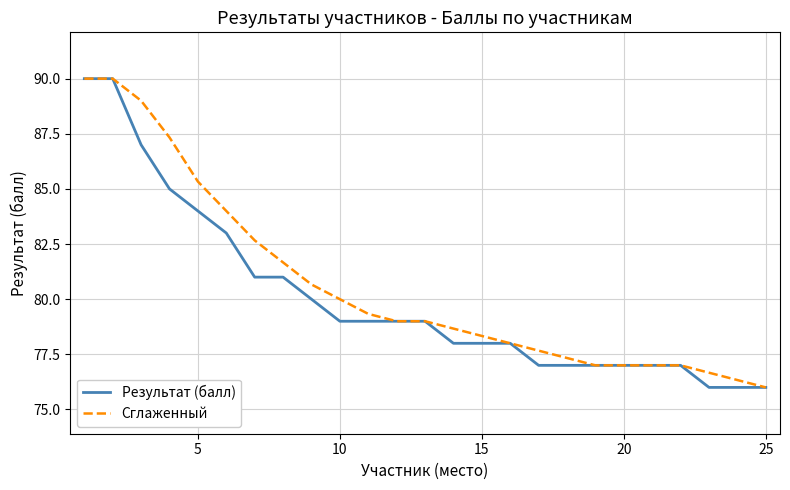

What is the maximum value for Результат (балл)?

90.0